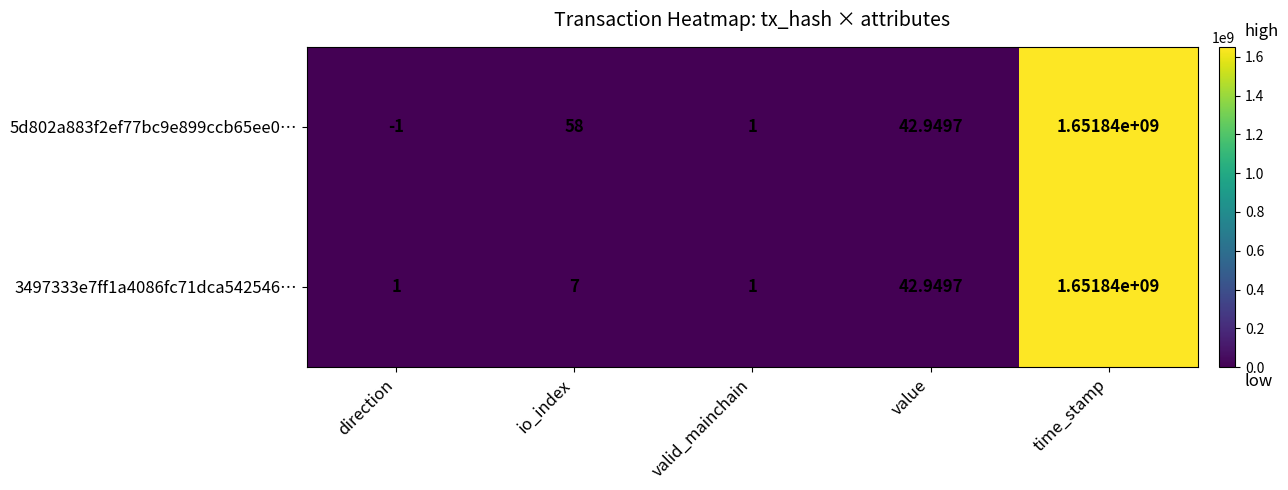

At which label is 3497333e7ff1a4086fc71dca542546… closest to 825920000?

value